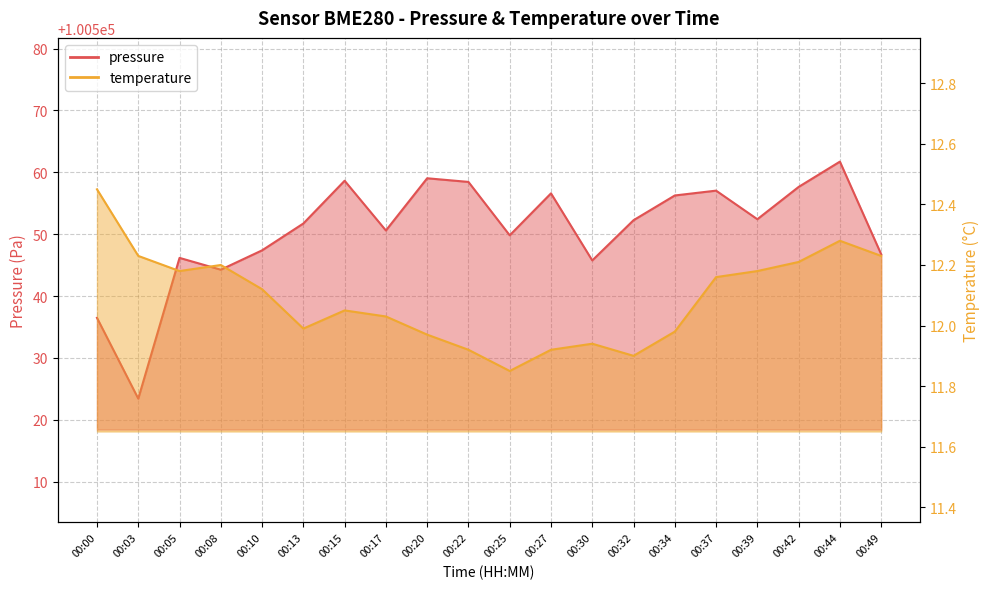

Reading left to right, transcribe all the data shown in this chart.

pressure: 100536.5	100523.4	100546.2	100544.2	100547.4	100551.7	100558.6	100550.6	100559.0	100558.4	100549.8	100556.6	100545.8	100552.2	100556.2	100557.0	100552.4	100557.6	100561.7	100546.8
temperature: 12.4	12.2	12.2	12.2	12.1	12.0	12.1	12.0	12.0	11.9	11.8	11.9	11.9	11.9	12.0	12.2	12.2	12.2	12.3	12.2